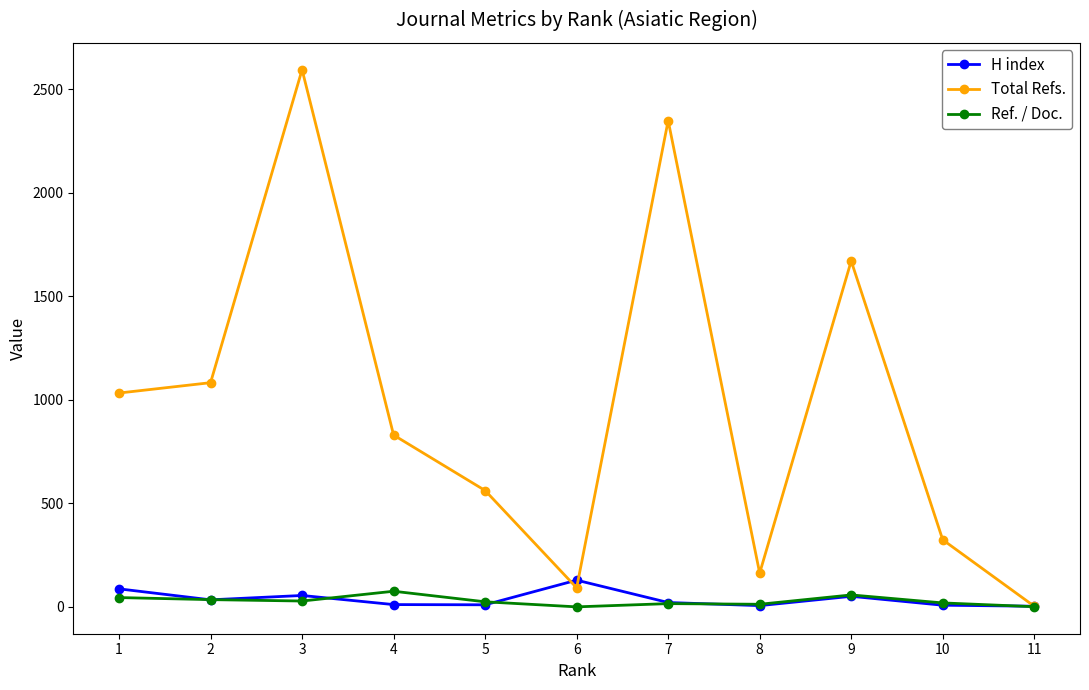

Which series has the widest spread of values?

Total Refs.